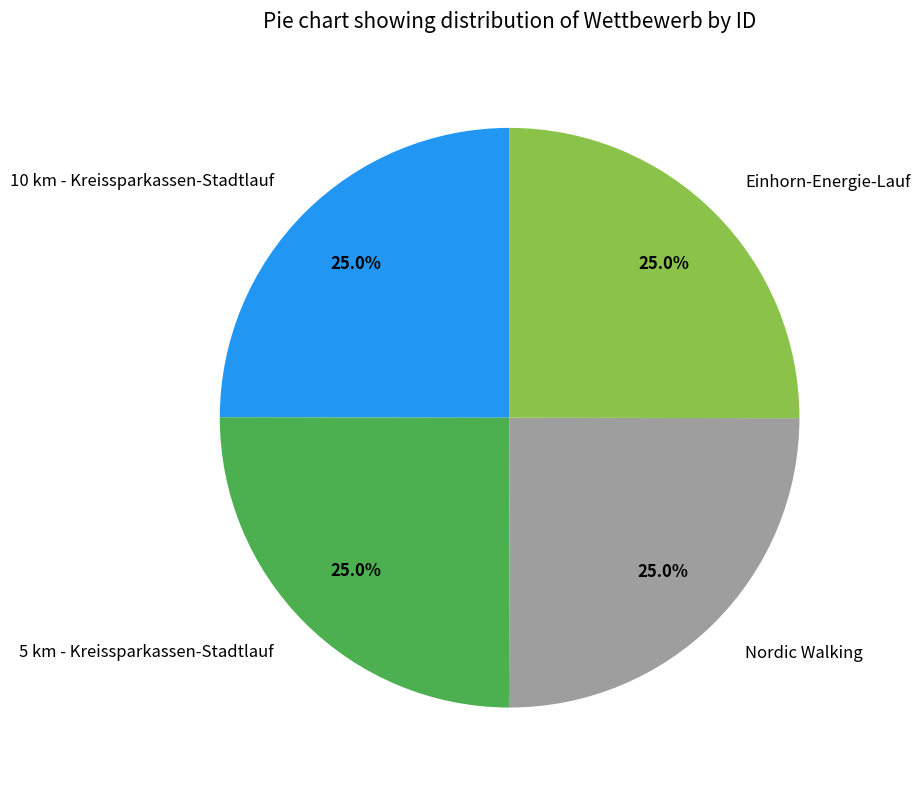

Approximately how many times larger is the value at Einhorn-Energie-Lauf compared to 10 km - Kreissparkassen-Stadtlauf?

1.0